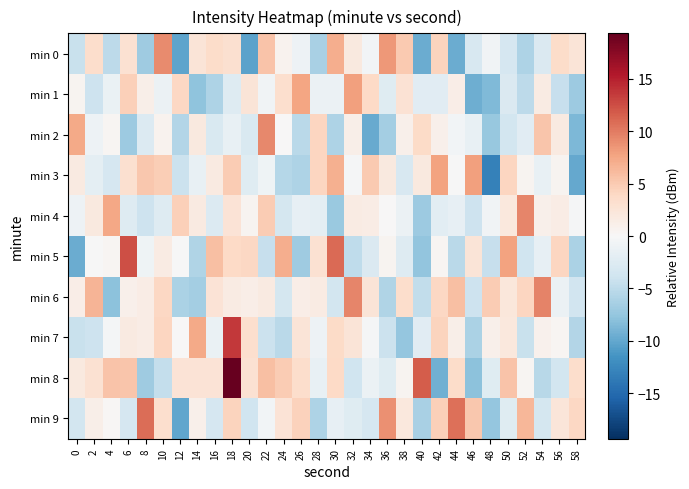

What is the greatest value displayed?

19.3